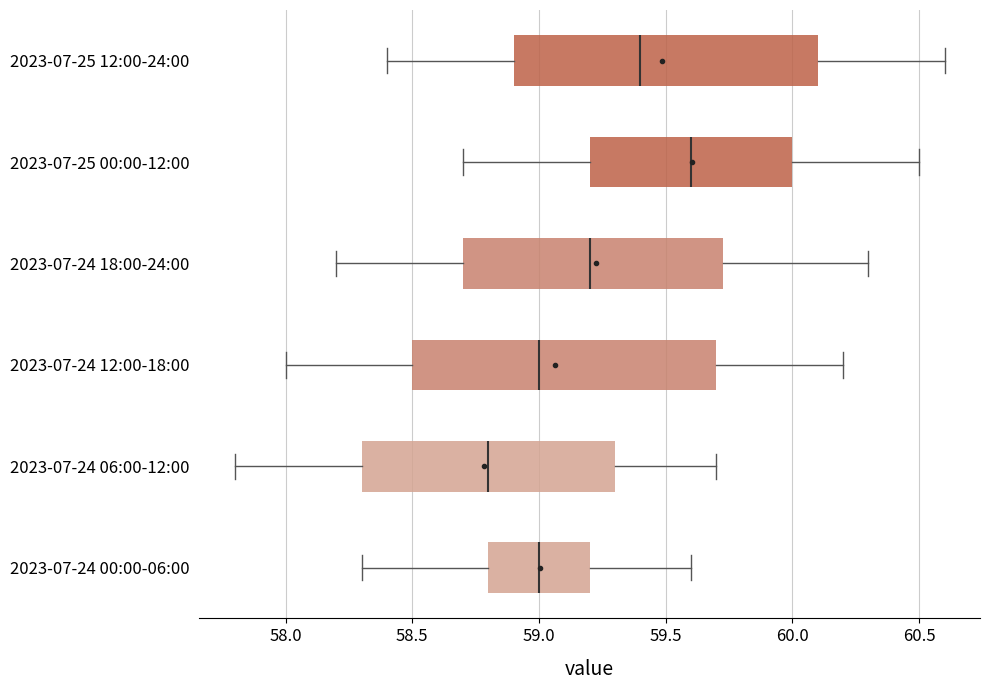

Reading bottom to top, read every box against the x-axis: the position of its median line, the range the box covers, and the ends of its whiskers. The values are not printed on the chart, so give them approximately, as read against the axis.

2023-07-24 00:00-06:00: median 59.00, box 58.80 to 59.20, whiskers 58.30 to 59.60
2023-07-24 06:00-12:00: median 58.80, box 58.30 to 59.30, whiskers 57.80 to 59.70
2023-07-24 12:00-18:00: median 59.00, box 58.50 to 59.70, whiskers 58.00 to 60.20
2023-07-24 18:00-24:00: median 59.20, box 58.70 to 59.75, whiskers 58.20 to 60.30
2023-07-25 00:00-12:00: median 59.60, box 59.20 to 60.00, whiskers 58.70 to 60.50
2023-07-25 12:00-24:00: median 59.40, box 58.90 to 60.10, whiskers 58.40 to 60.60